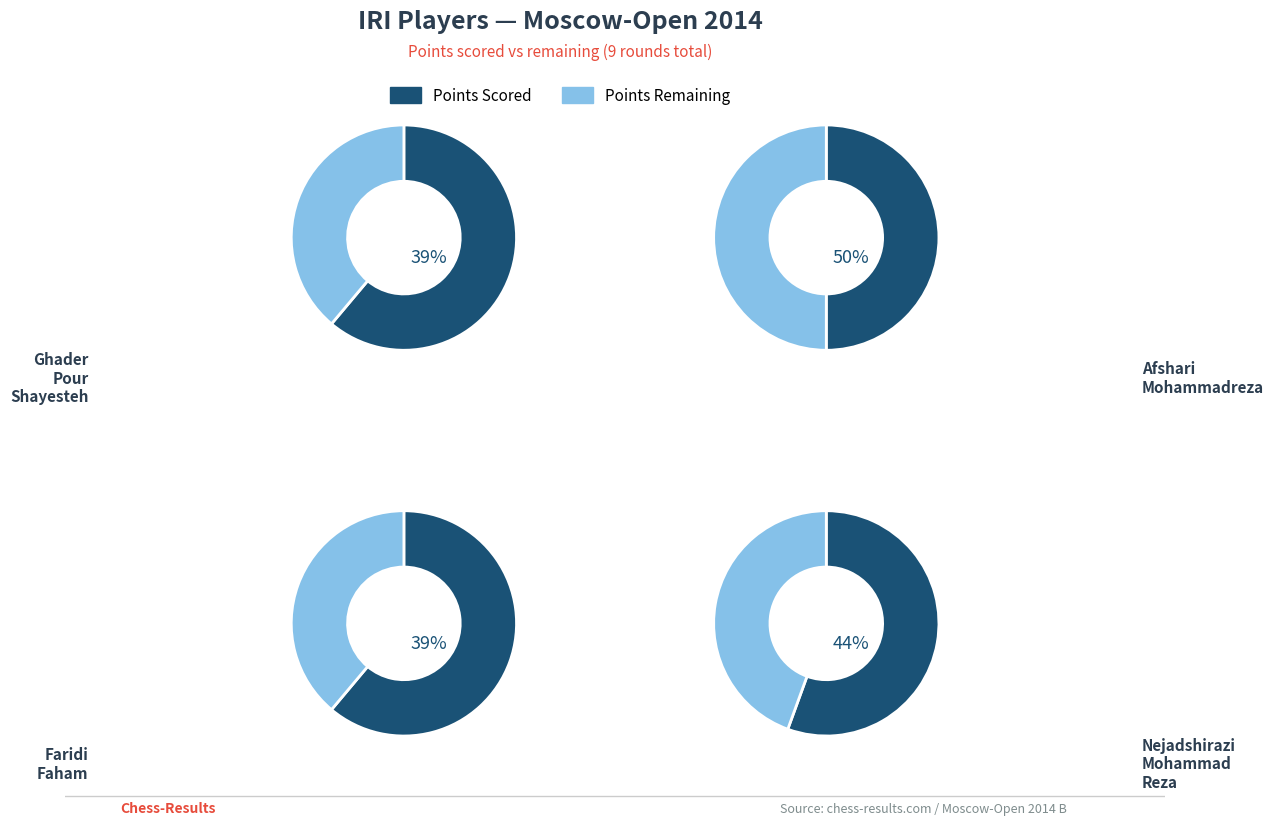

Is the sum of Afshari Mohammadreza and Ghader Pour Shayesteh greater than half?

Yes